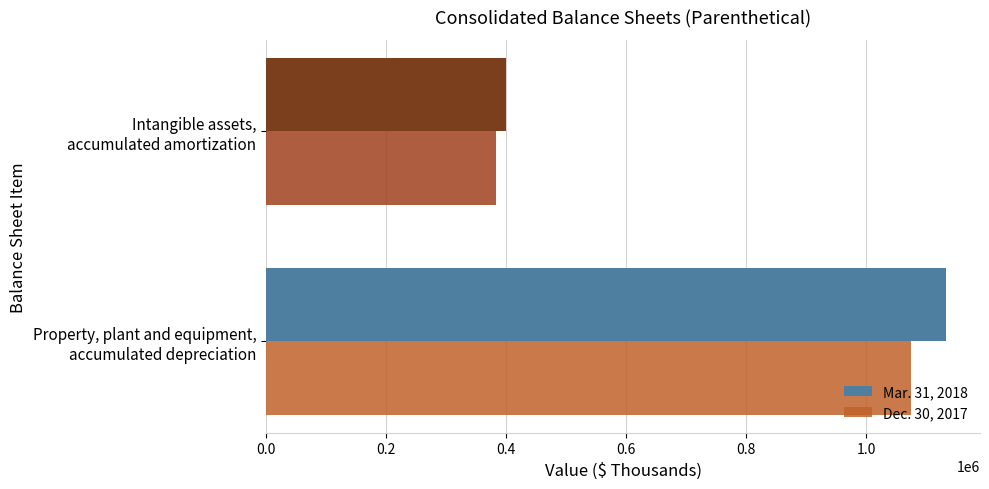

What is the difference between the maximum and minimum values in the Mar. 31, 2018 series?

733732